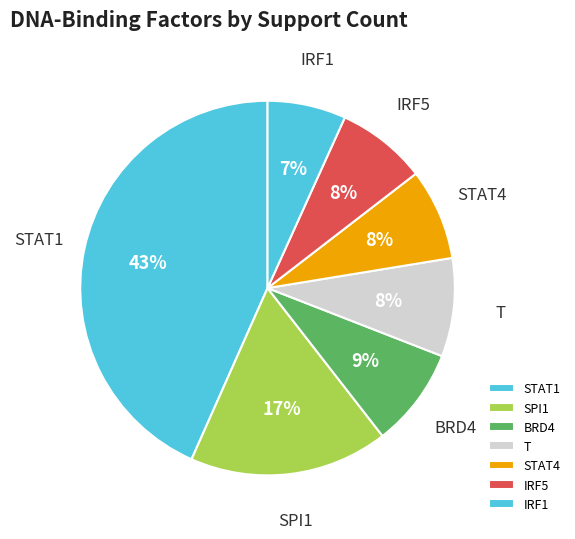

What is the ratio of the value at IRF5 to the value at STAT4?

1.0